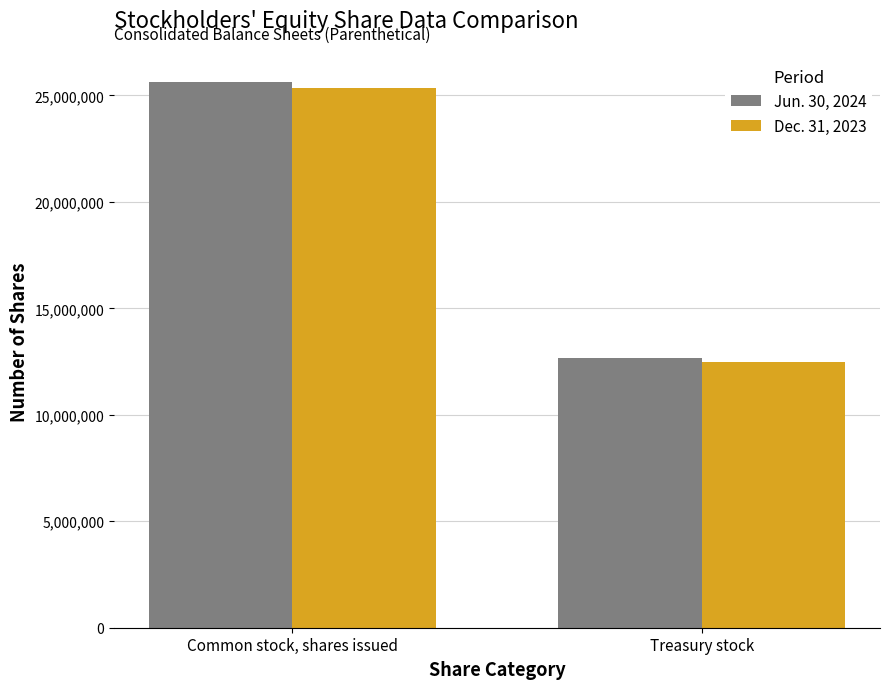

Reading right to left, list all the values displayed in this chart.

Jun. 30, 2024: Treasury stock=12654970	Common stock, shares issued=25627084
Dec. 31, 2023: Treasury stock=12459845	Common stock, shares issued=25346383